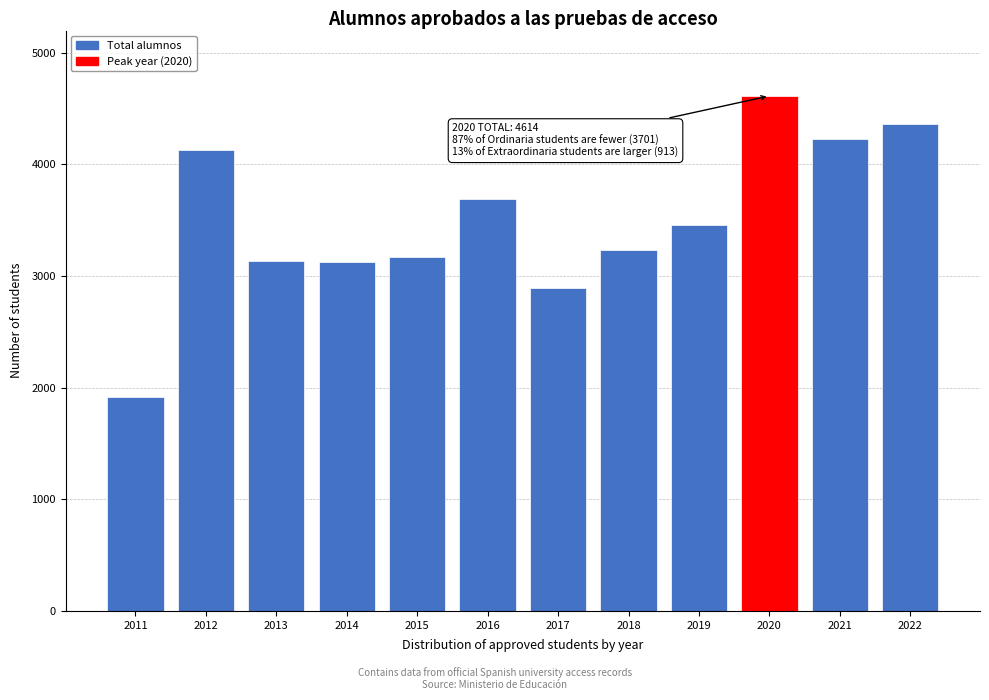

What is the average value?

3497